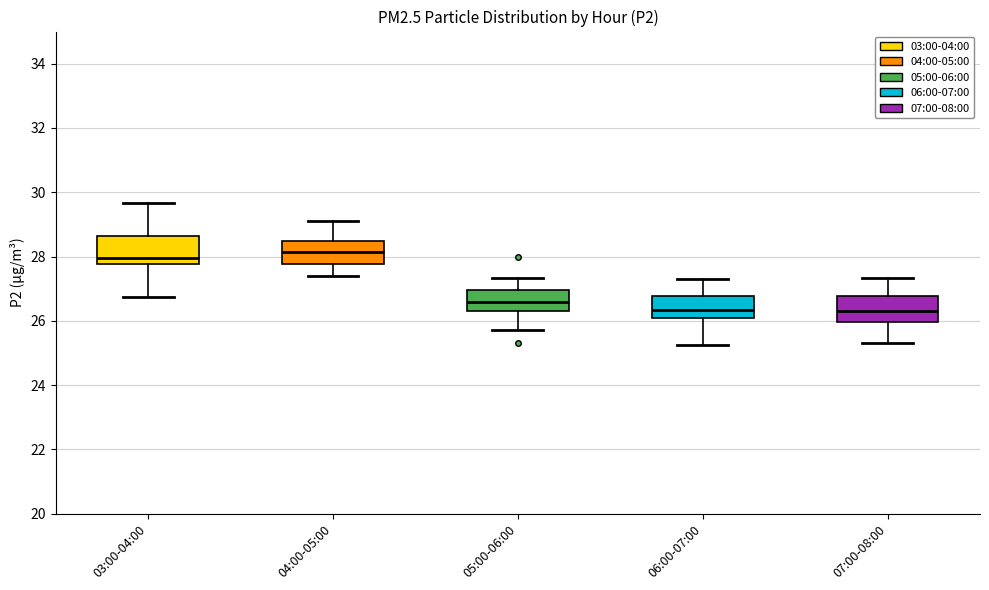

Reading left to right, transcribe this box plot: for each box, give where its median line is, the range the box spans, and where its two whiskers end, as read against the y-axis. The values are not printed on the chart, so give them approximately, as read against the axis.

03:00-04:00: median 28.0, box 27.8 to 28.6, whiskers 26.8 to 29.6
04:00-05:00: median 28.2, box 27.8 to 28.4, whiskers 27.4 to 29.2
05:00-06:00: median 26.6, box 26.4 to 27.0, whiskers 25.8 to 27.4
06:00-07:00: median 26.4, box 26.2 to 26.8, whiskers 25.2 to 27.4
07:00-08:00: median 26.4, box 26.0 to 26.8, whiskers 25.4 to 27.4